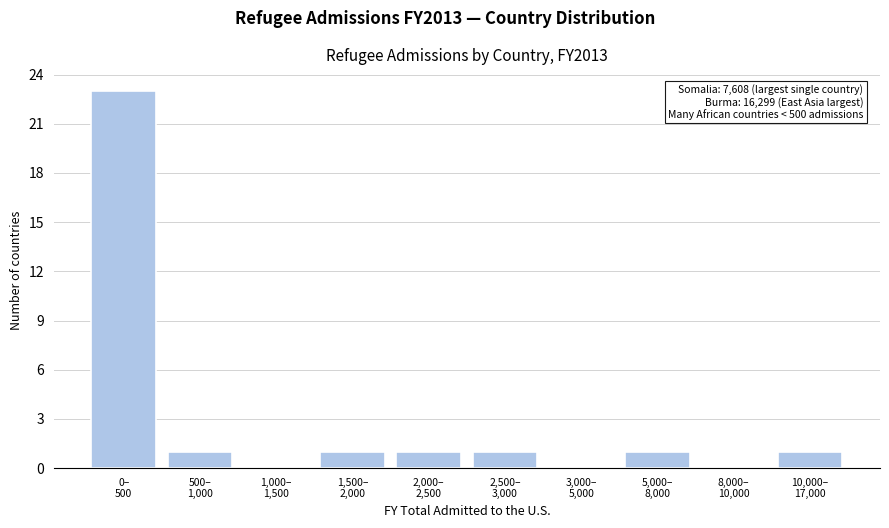

What is the greatest value displayed?

23